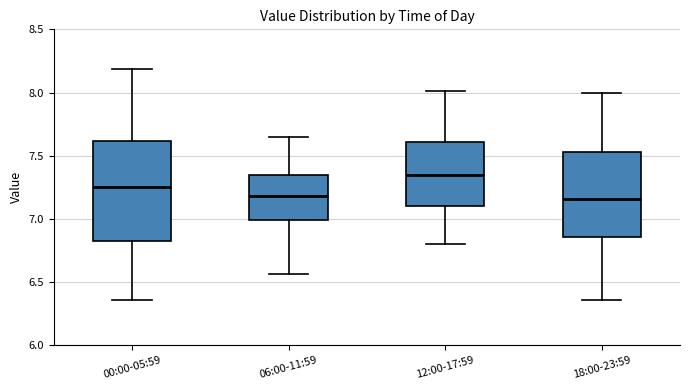

Which box is the tallest, from its lower edge to its upper edge?

00:00-05:59